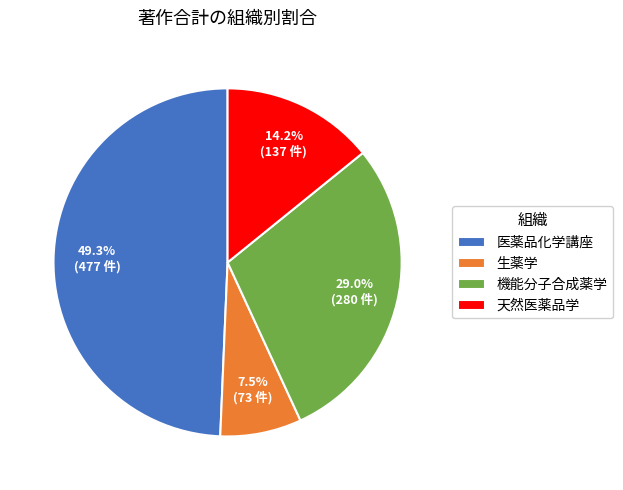

Is it true that 医薬品化学講座 is 49% of the pie?

True